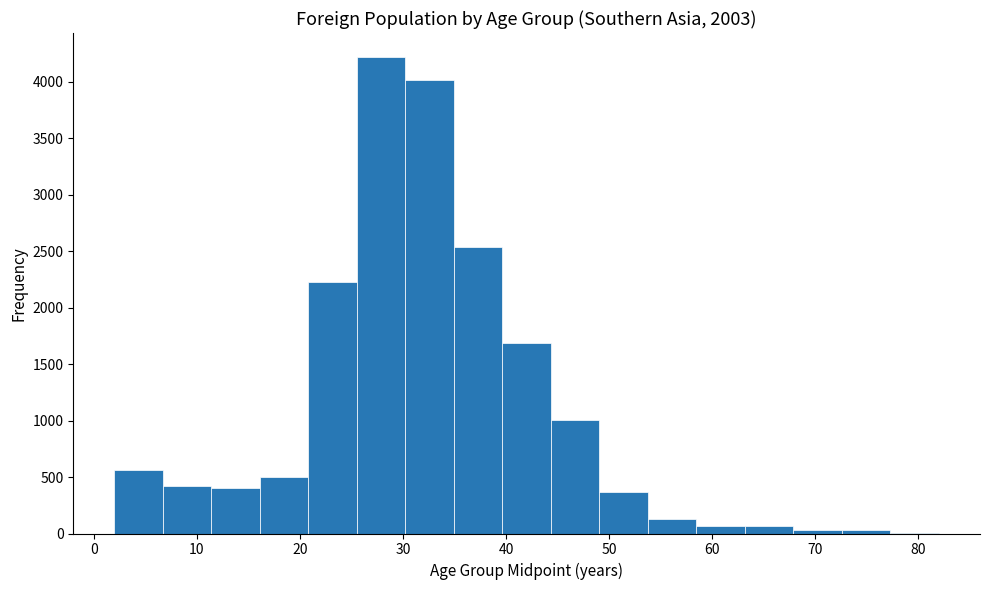

Reading left to right, transcribe this chart: for each bar, give the range it covers on the x-axis and its height. Neither the bar edges nor the heights are printed on the chart, so give them approximately, as read against the axes.

2 to 7: 550
7 to 11: 400
11 to 16: 400
16 to 21: 500
21 to 26: 2250
26 to 30: 4200
30 to 35: 4000
35 to 40: 2550
40 to 44: 1700
44 to 49: 1000
49 to 54: 350
54 to 58: 150
58 to 63: 50
63 to 68: 50
68 to 73: under 50
73 to 77: under 50
77 to 82: under 50